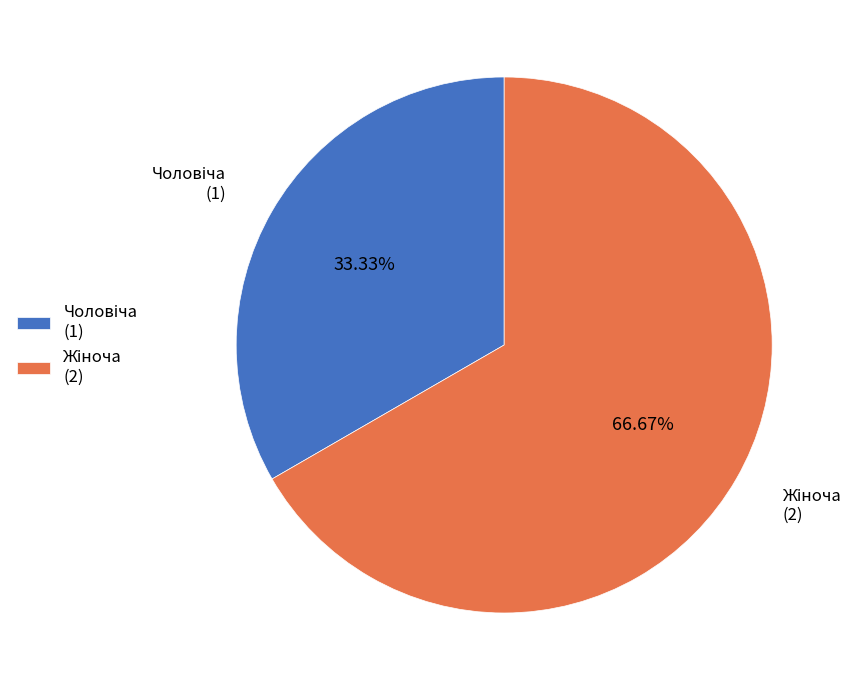

Count the number of slices in the pie.

2